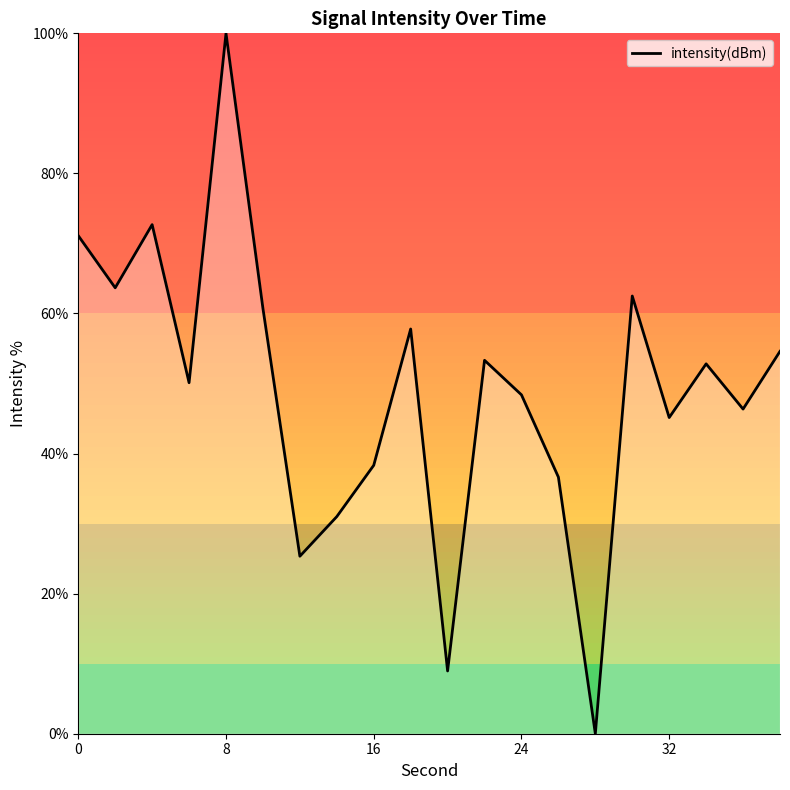

How many values are below 52?

10